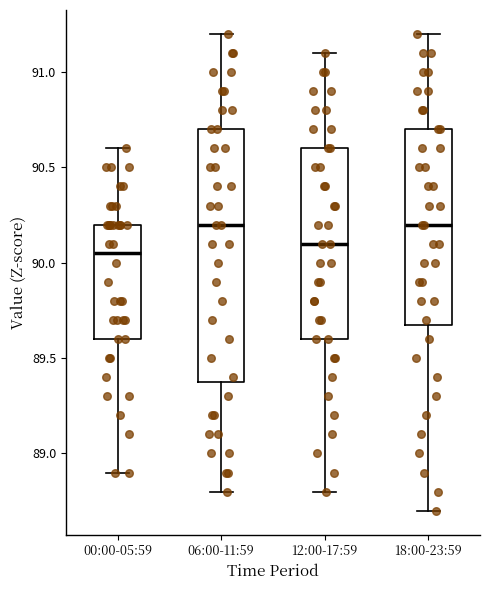

Which box is the tallest, from its lower edge to its upper edge?

06:00-11:59